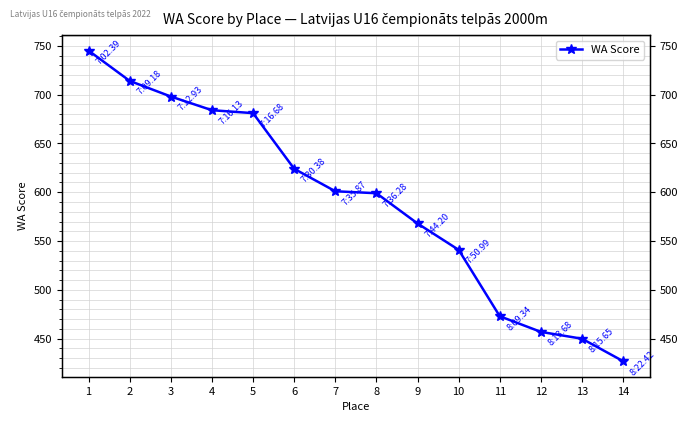

At which label does the data first exceed 601?

1